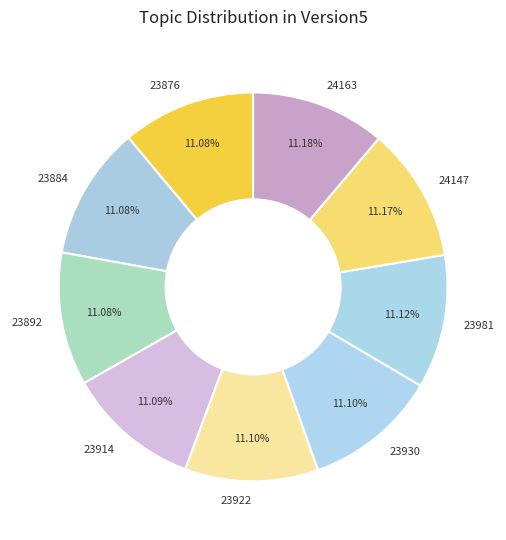

How many segments does this pie chart have?

9